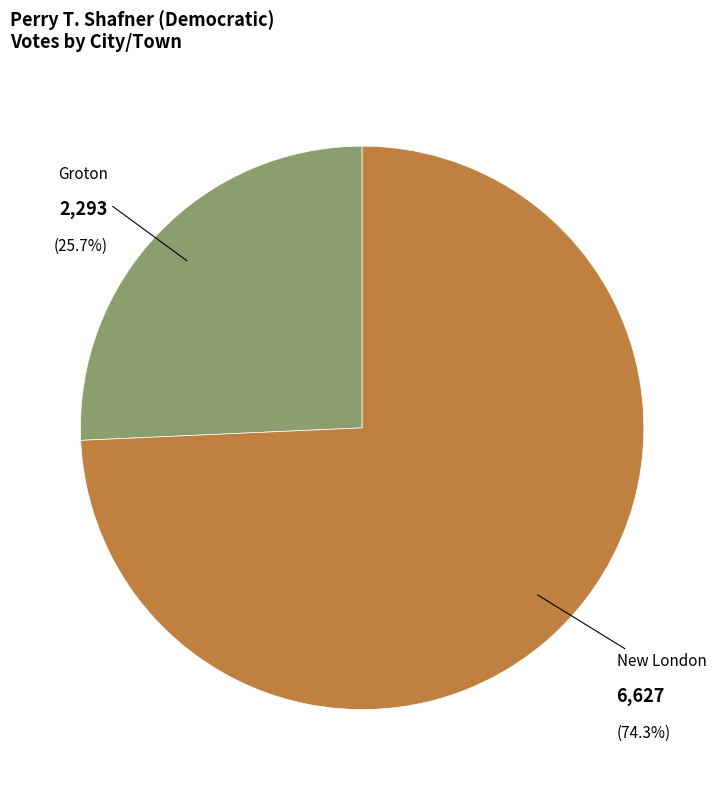

Rank the categories by value from highest to lowest.

New London, Groton